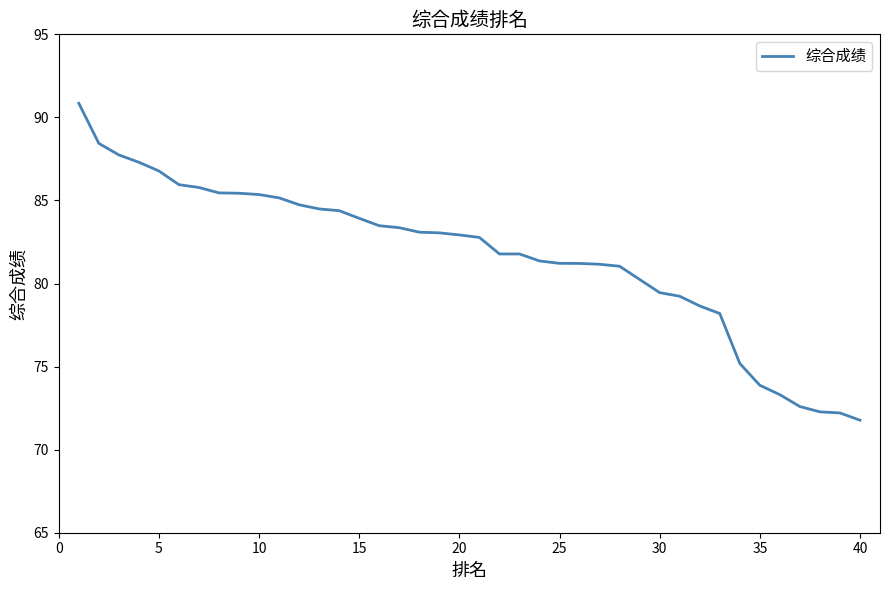

What is the minimum value shown in the chart?

71.8